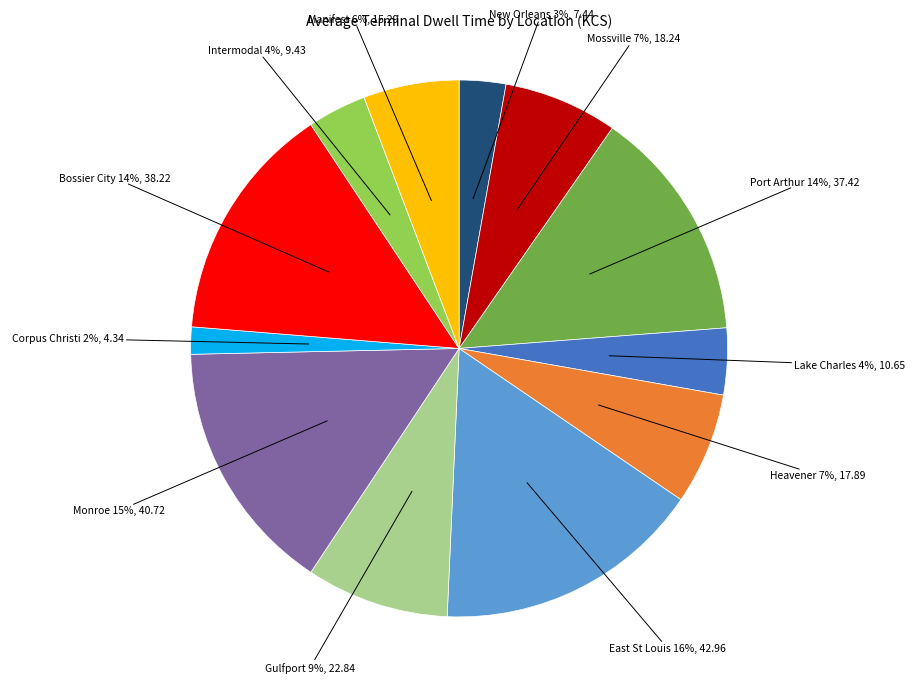

To the nearest percent, what is the average slice percentage?

8%